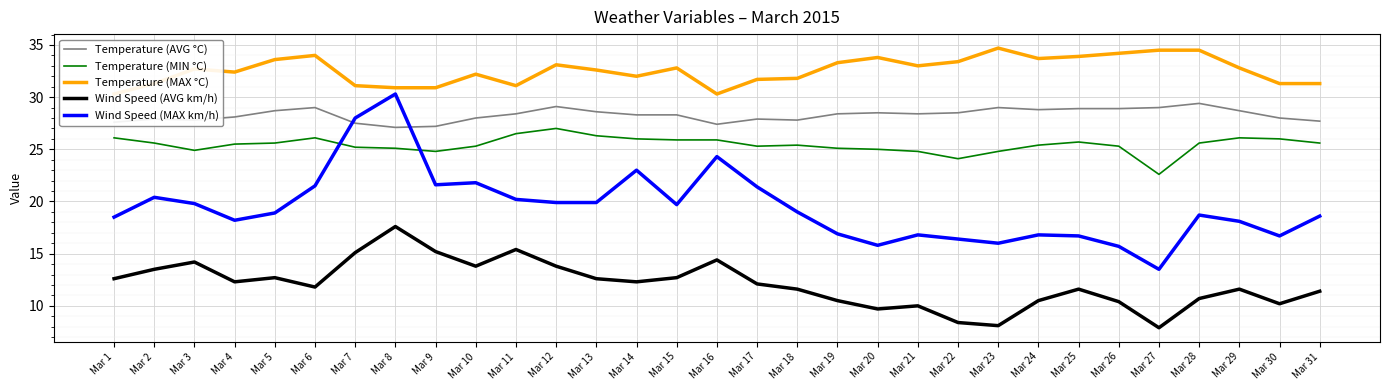

What is the total value across all series at Mar 7?

126.9